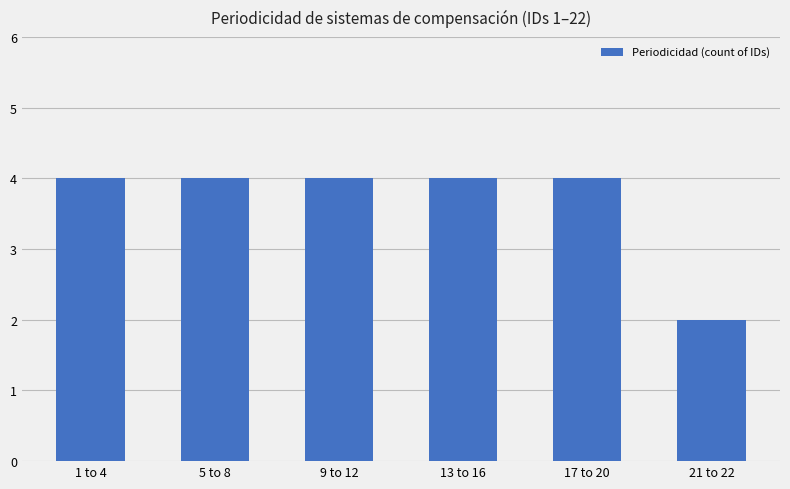

What position from the left is 1 to 4?

1